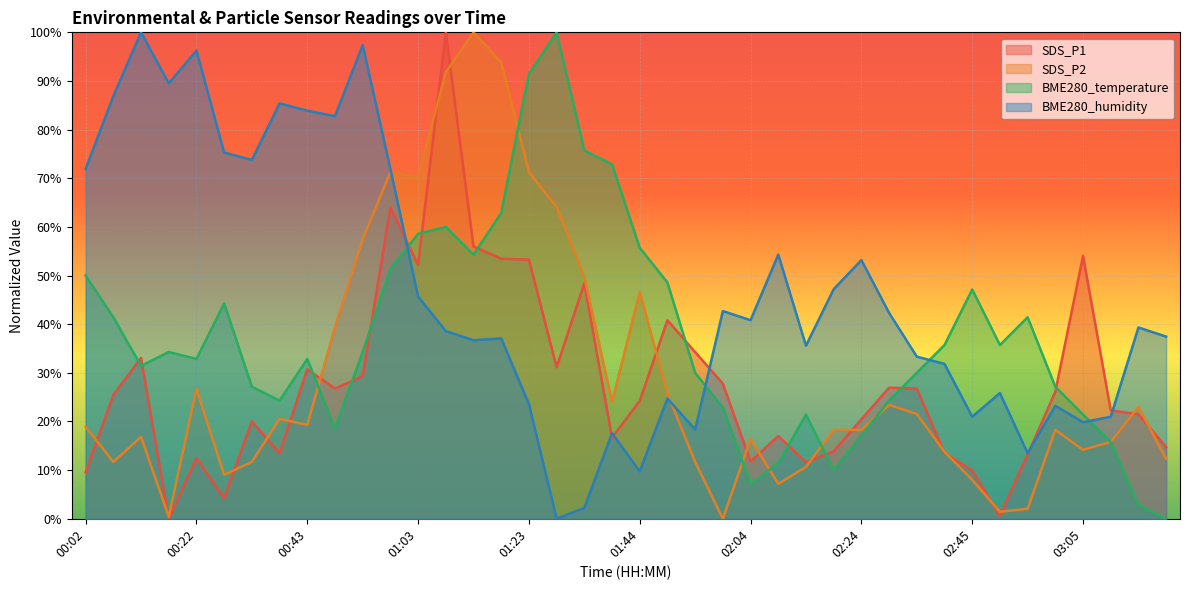

How many interior local peaks does the SDS_P2 series have?

10